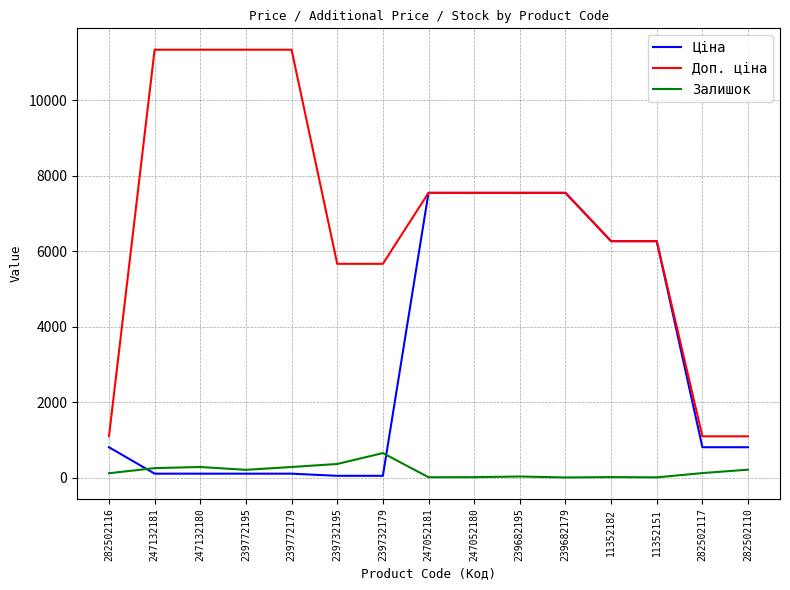

What is the highest value of the Доп. ціна series?

11334.0